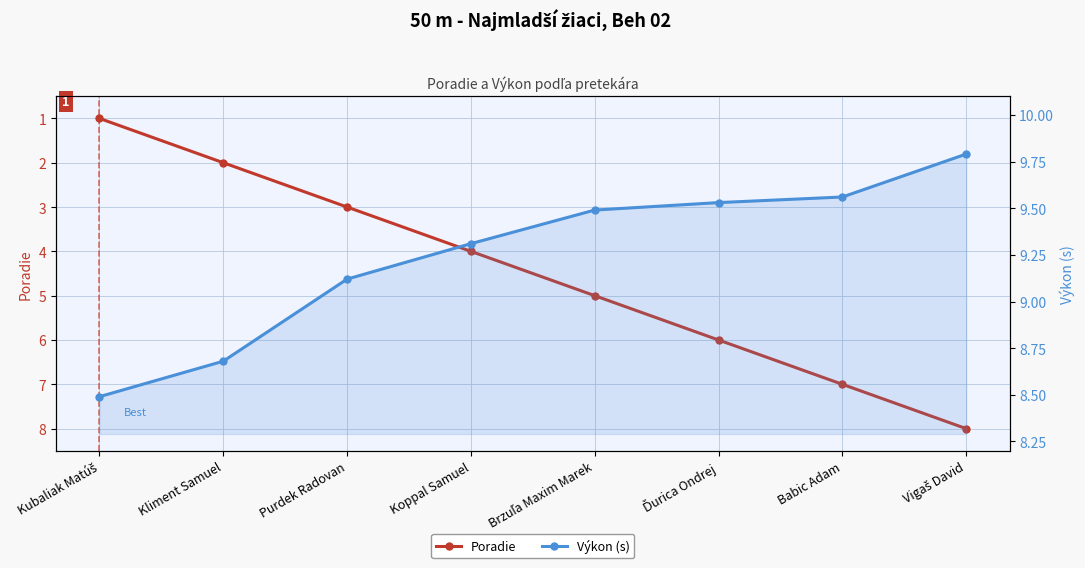

Is it true that Poradie equals 2.0 at Kliment Samuel?

True